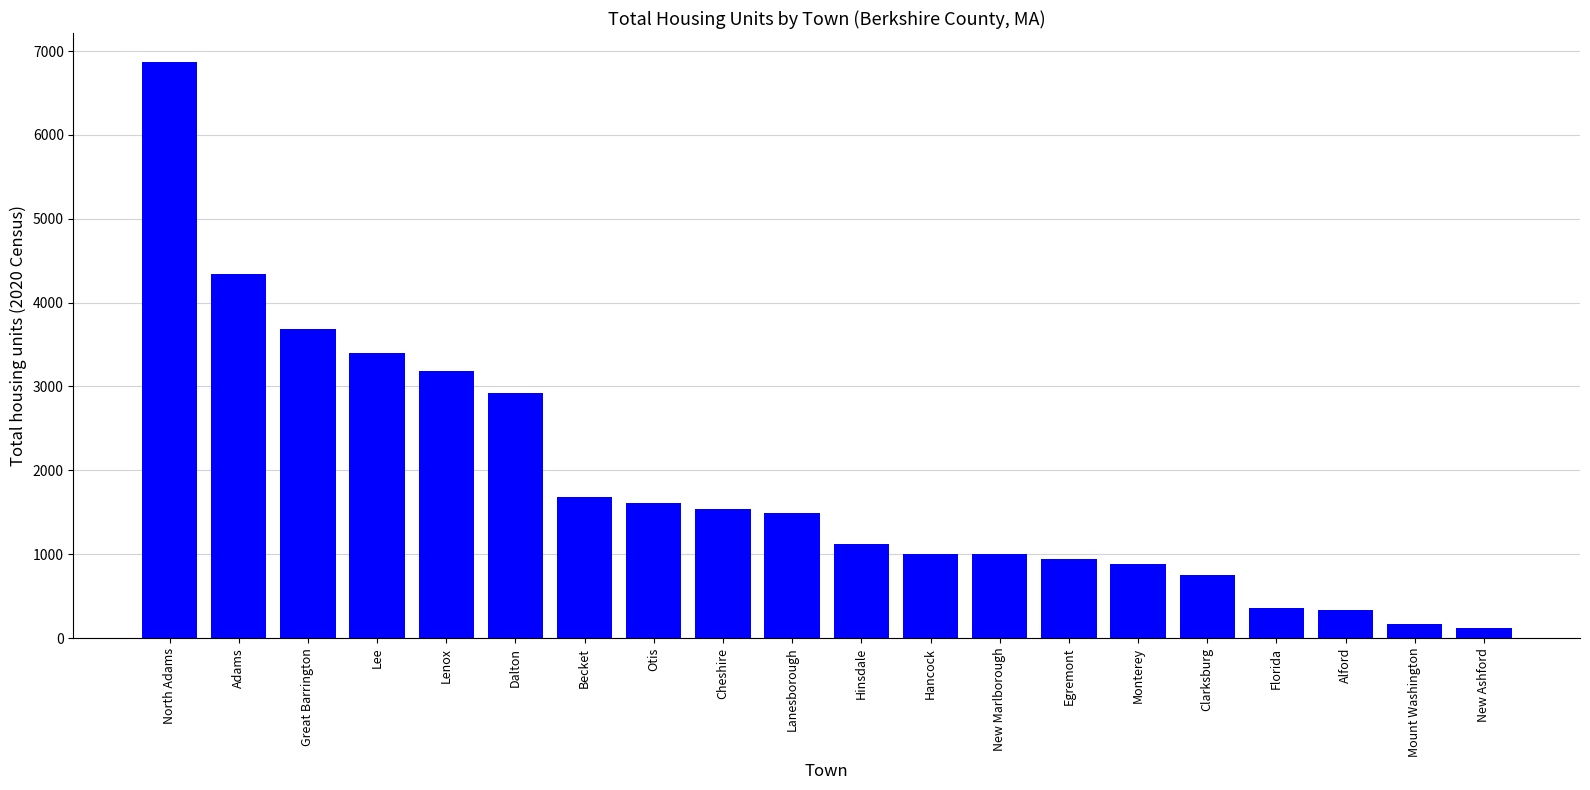

What is the greatest value displayed?

6871